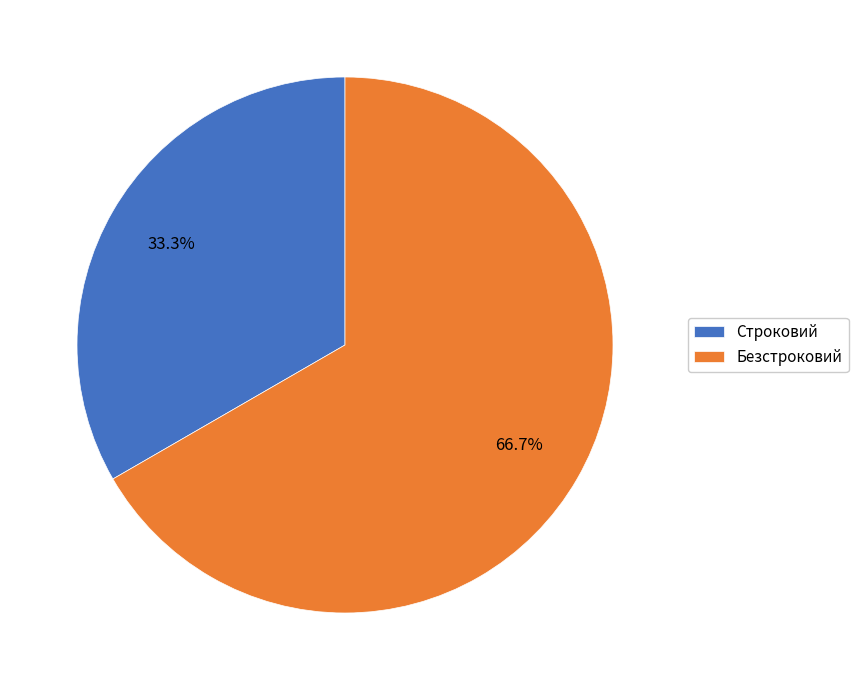

To the nearest percent, what percentage of the pie is Строковий?

33%